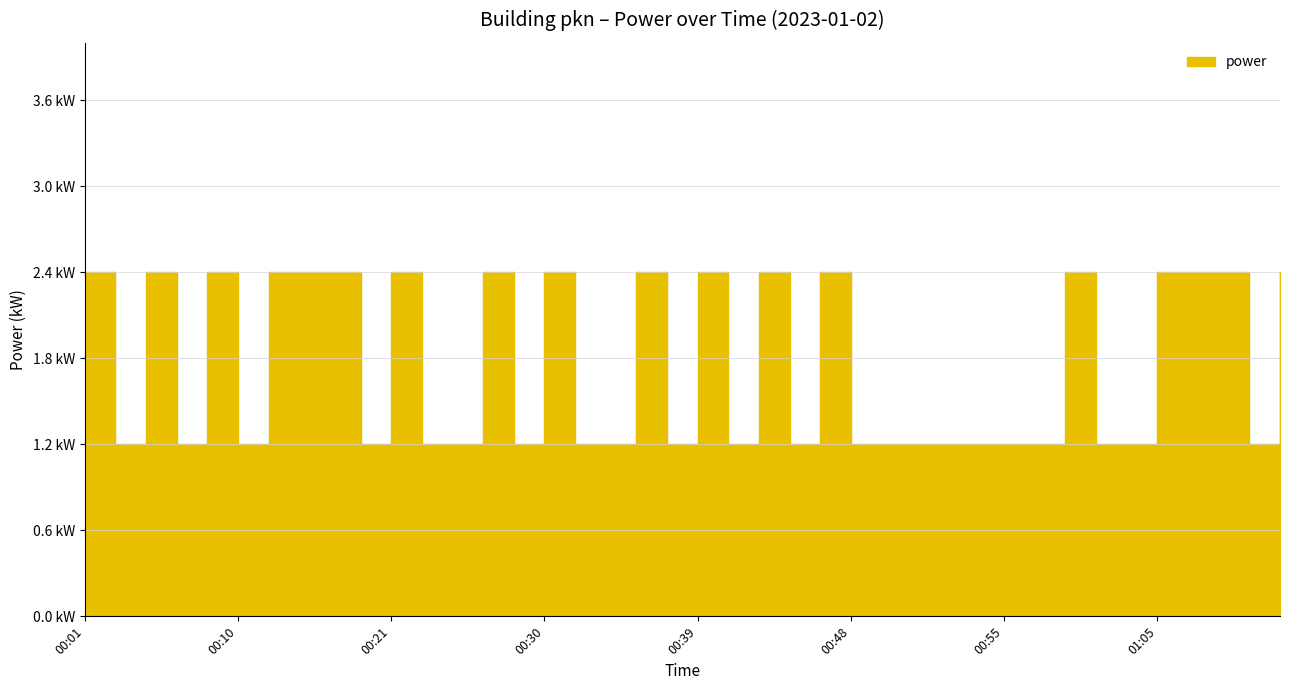

Which has a higher value, 00:35 or 00:48?

00:35